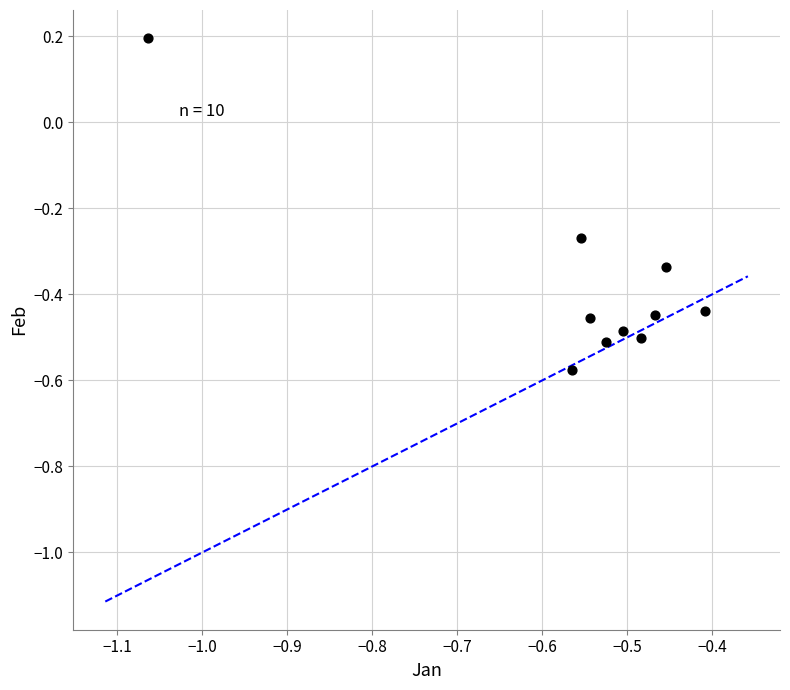

What is the range of X values (max minus min)?

0.7